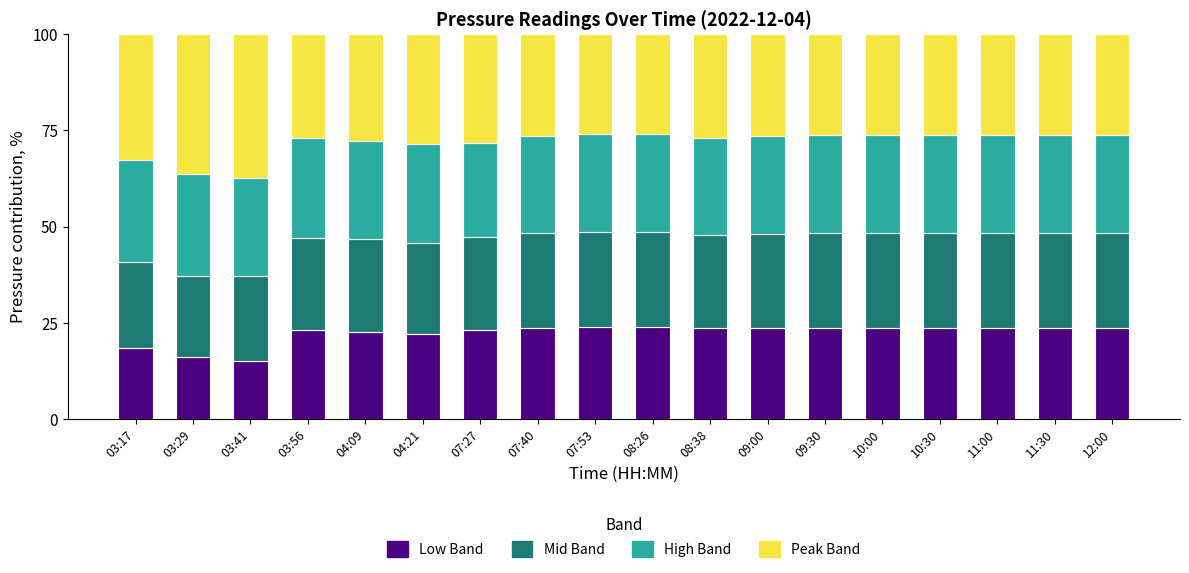

How many distinct data groups are displayed?

4